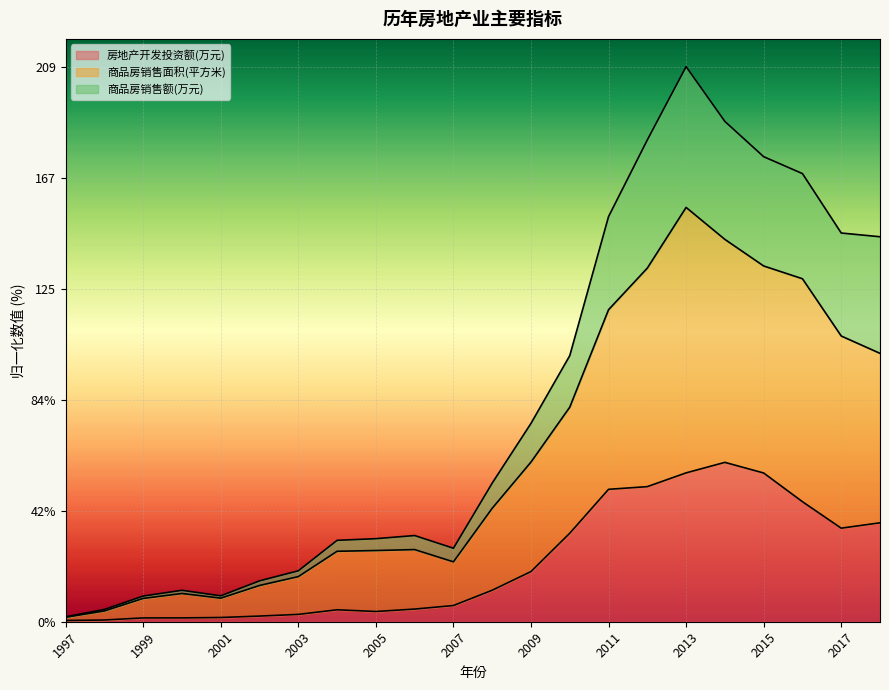

What is the value of the 商品房销售额(万元) point at the 8th from the left?

30.7